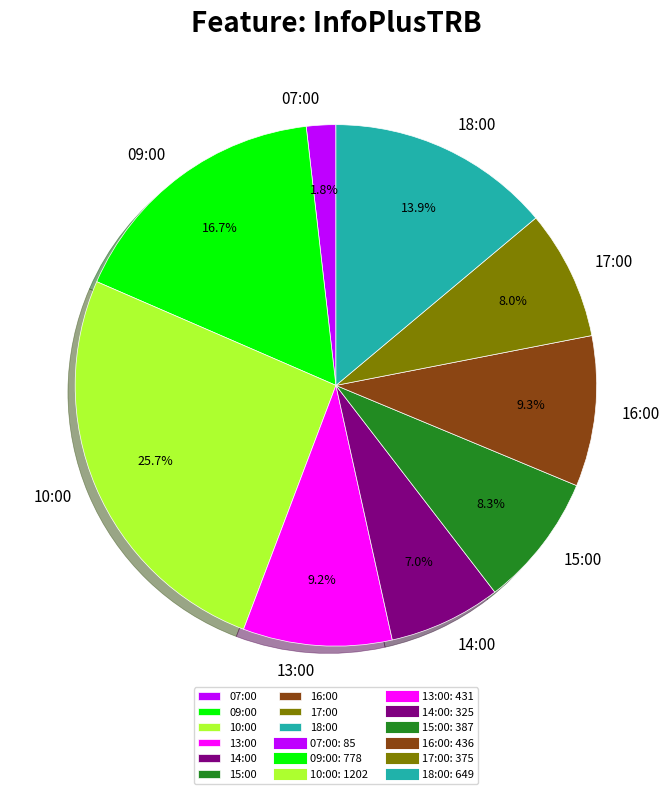

How many segments does this pie chart have?

9